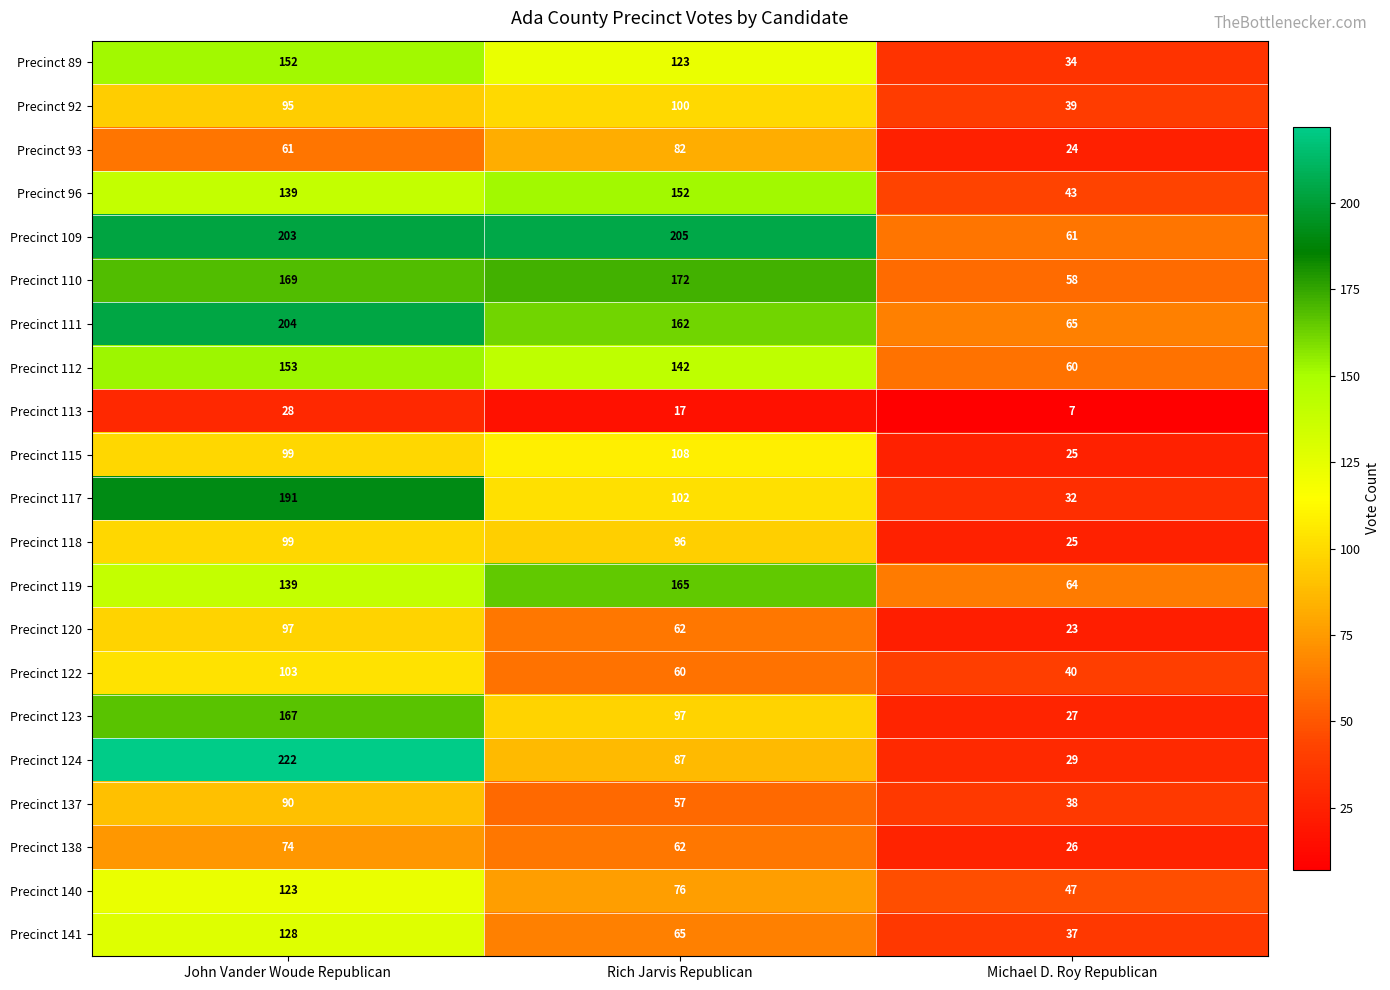

At which label does Precinct 140 first exceed 76?

John Vander Woude Republican